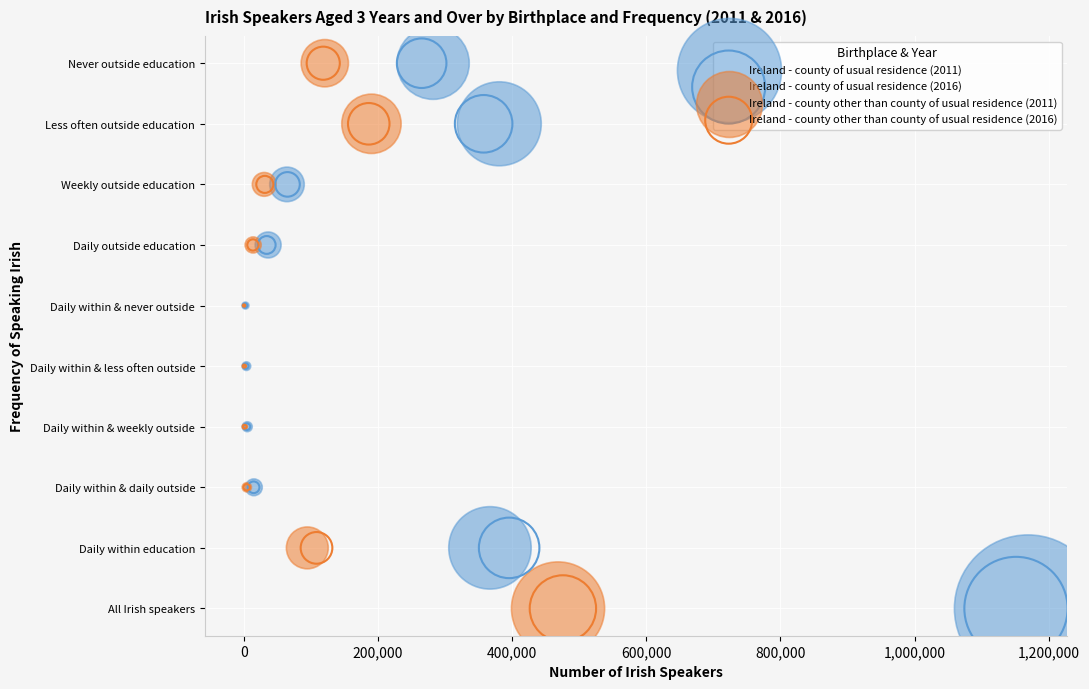

What are all the series names shown in the legend?

Ireland - county of usual residence (2011), Ireland - county of usual residence (2016), Ireland - county other than county of usual residence (2011), Ireland - county other than county of usual residence (2016)